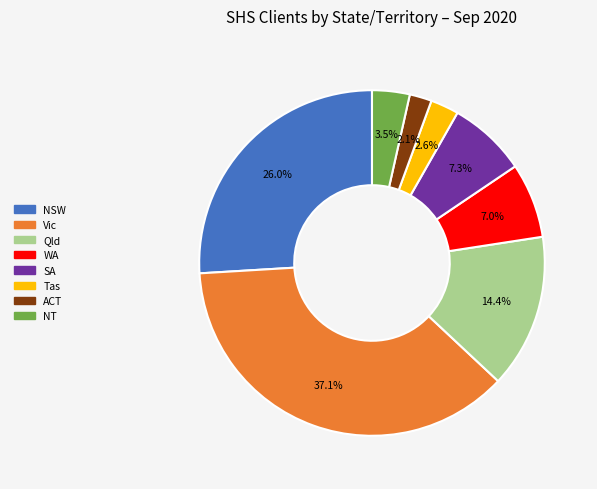

Is there a majority slice in this chart?

No